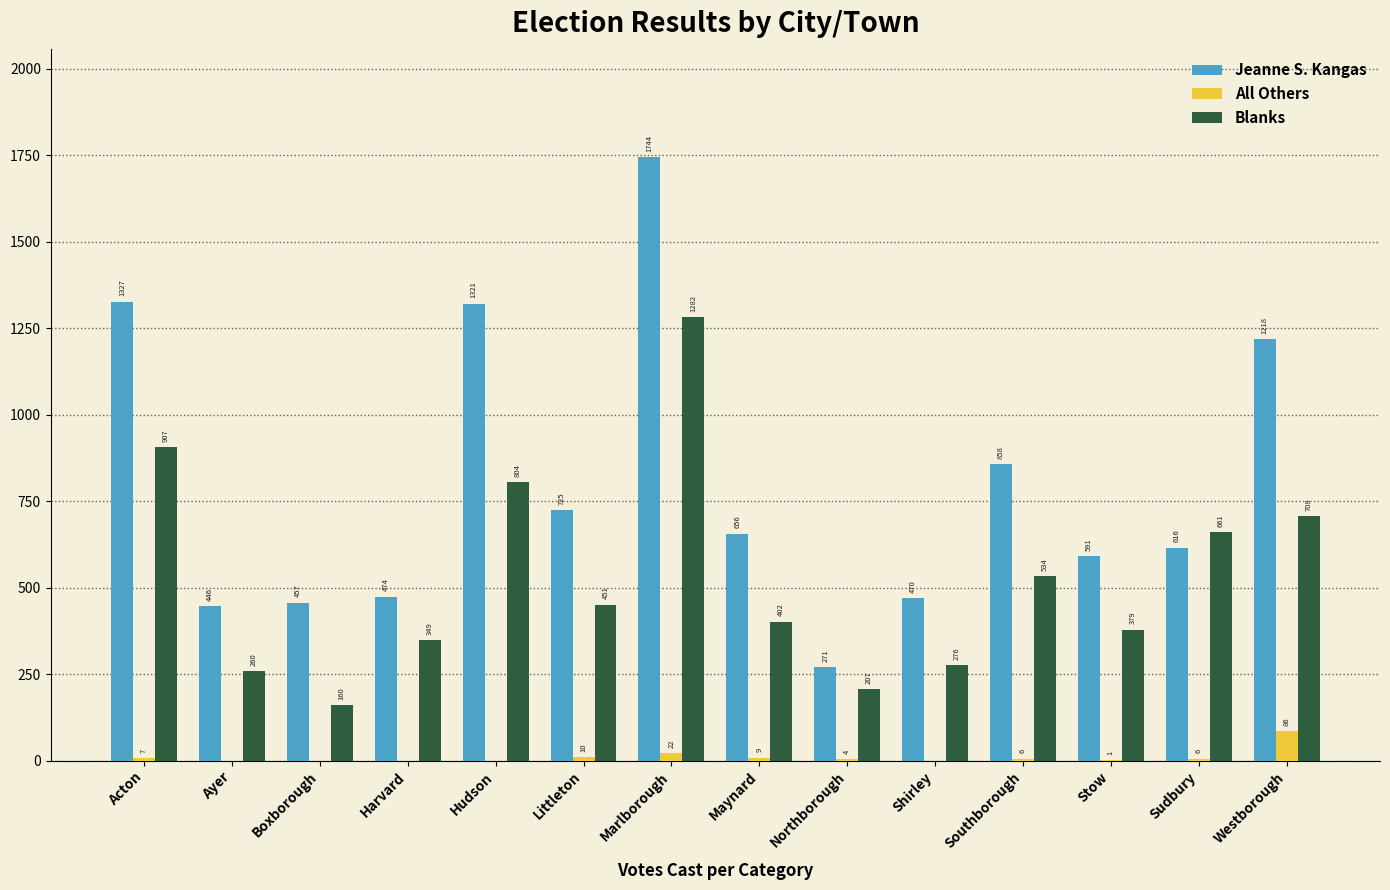

Reading left to right, transcribe all the data shown in this chart.

Jeanne S. Kangas: Acton=1327	Ayer=446	Boxborough=457	Harvard=474	Hudson=1321	Littleton=725	Marlborough=1744	Maynard=656	Northborough=271	Shirley=470	Southborough=858	Stow=591	Sudbury=616	Westborough=1218
All Others: Acton=7	Ayer=0	Boxborough=0	Harvard=0	Hudson=0	Littleton=10	Marlborough=22	Maynard=9	Northborough=4	Shirley=0	Southborough=6	Stow=1	Sudbury=6	Westborough=86
Blanks: Acton=907	Ayer=260	Boxborough=160	Harvard=349	Hudson=804	Littleton=451	Marlborough=1282	Maynard=402	Northborough=207	Shirley=276	Southborough=534	Stow=379	Sudbury=661	Westborough=708